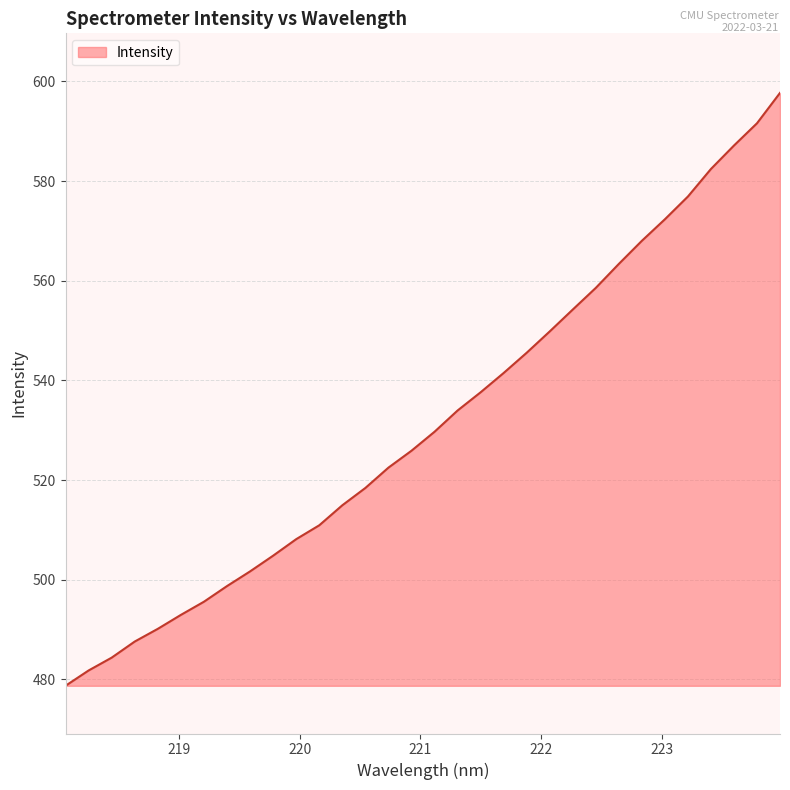

What is the smallest value displayed?

478.7